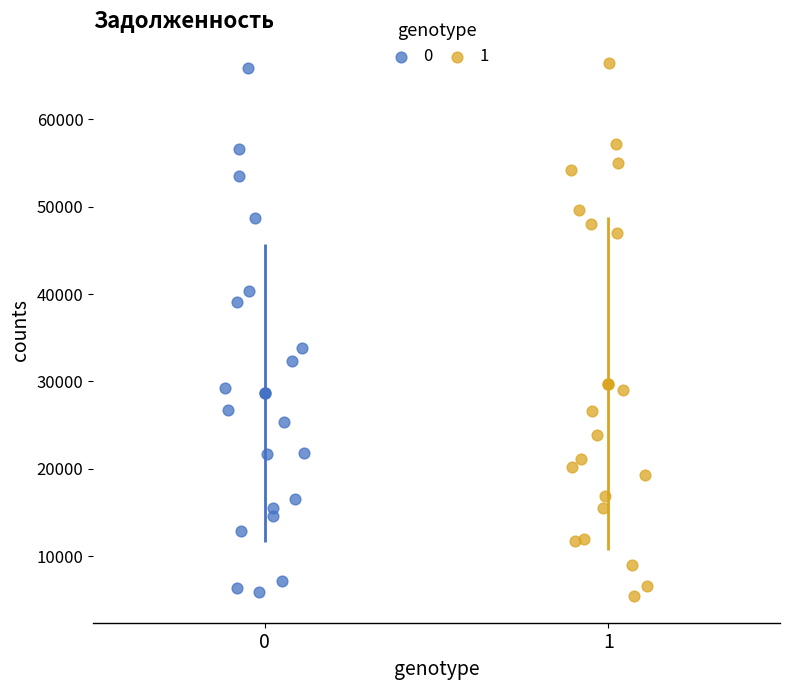

Which series has the largest Y range (max minus min)?

1